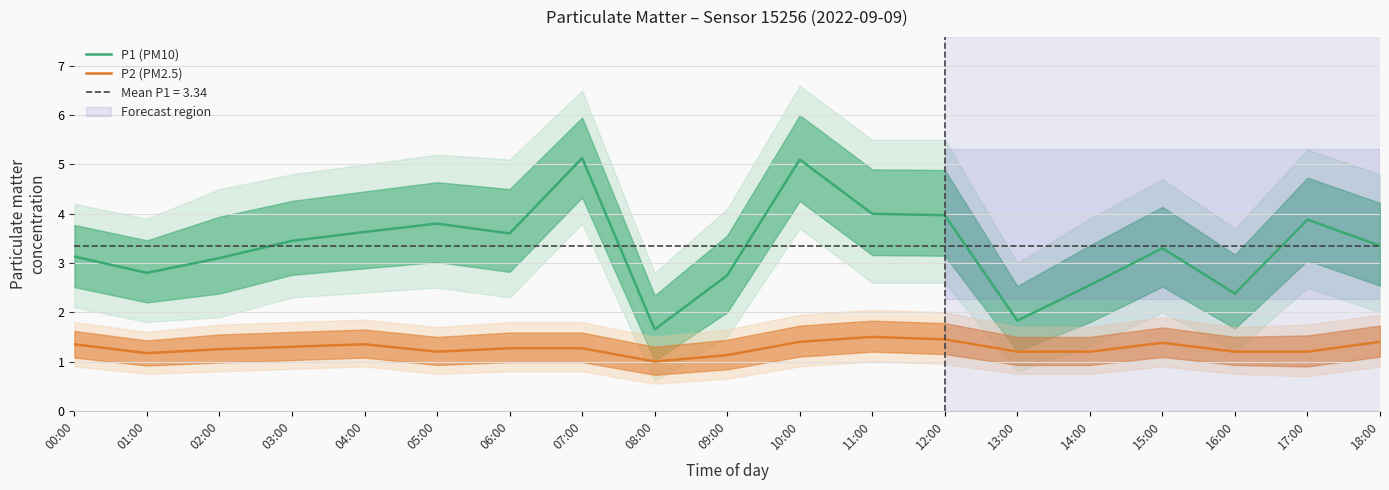

Which series has the largest total across all categories?

P1 (PM10)